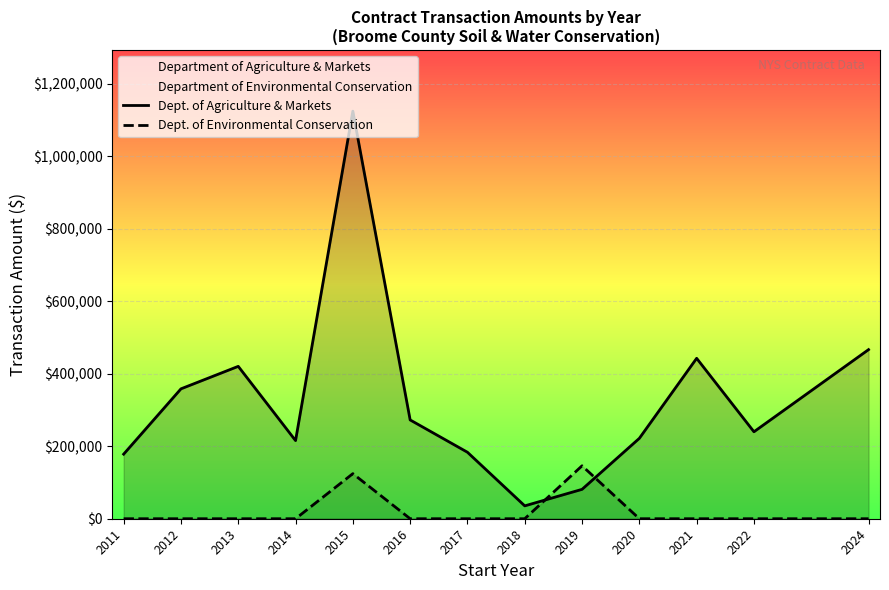

Rank the series by their maximum value, from lowest to highest.

Dept. of Environmental Conservation, Dept. of Agriculture & Markets